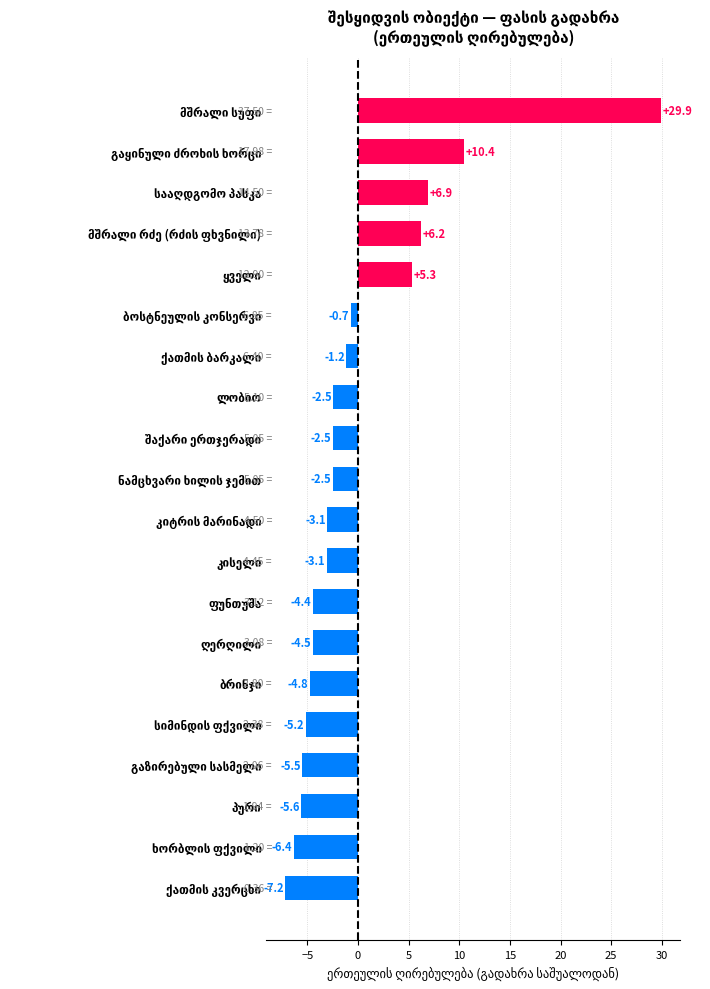

What is the difference between the maximum and minimum values?

37.1